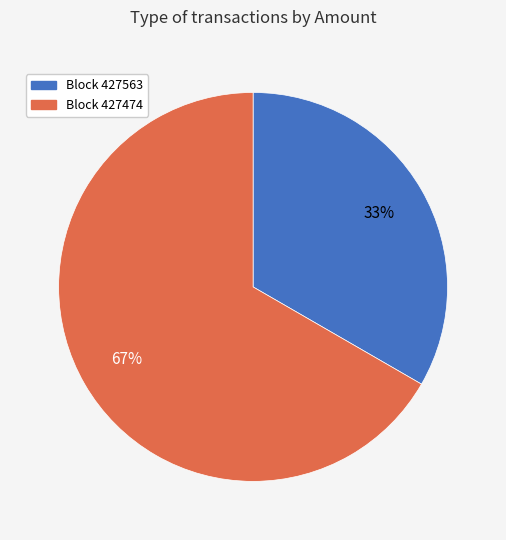

Is there a majority slice in this chart?

Yes